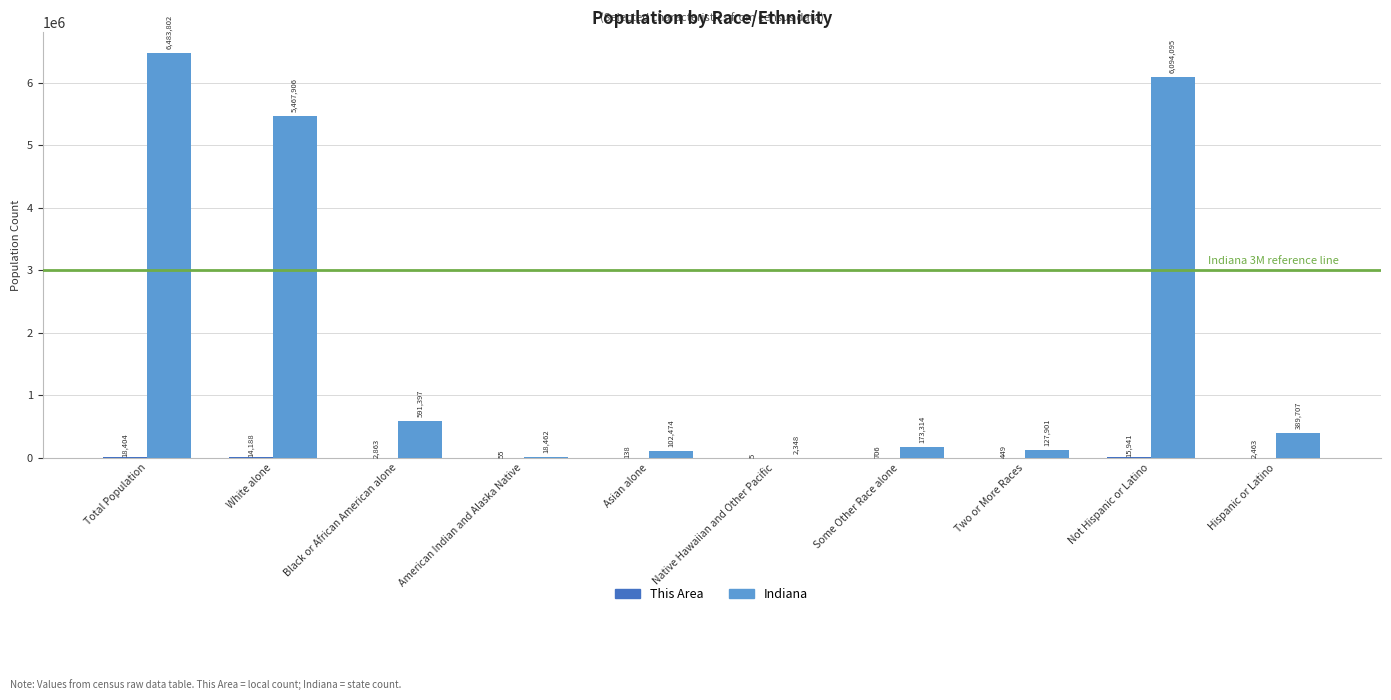

Which series has the largest total across all categories?

Indiana